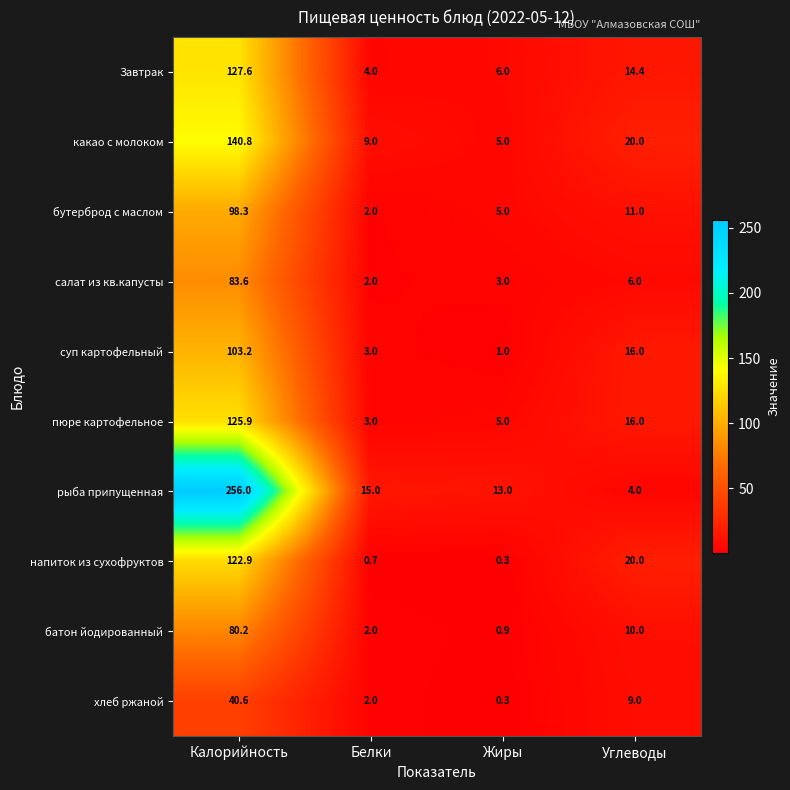

List the labels in order of рыба припущенная value, largest first.

Калорийность, Белки, Жиры, Углеводы